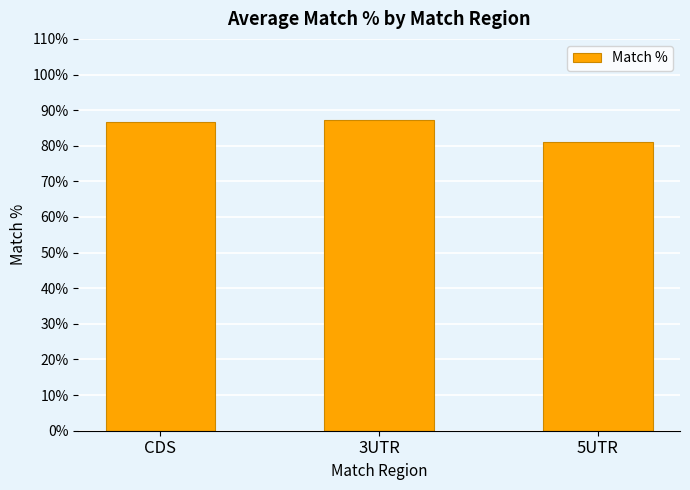

What is the minimum value shown in the chart?

81.0